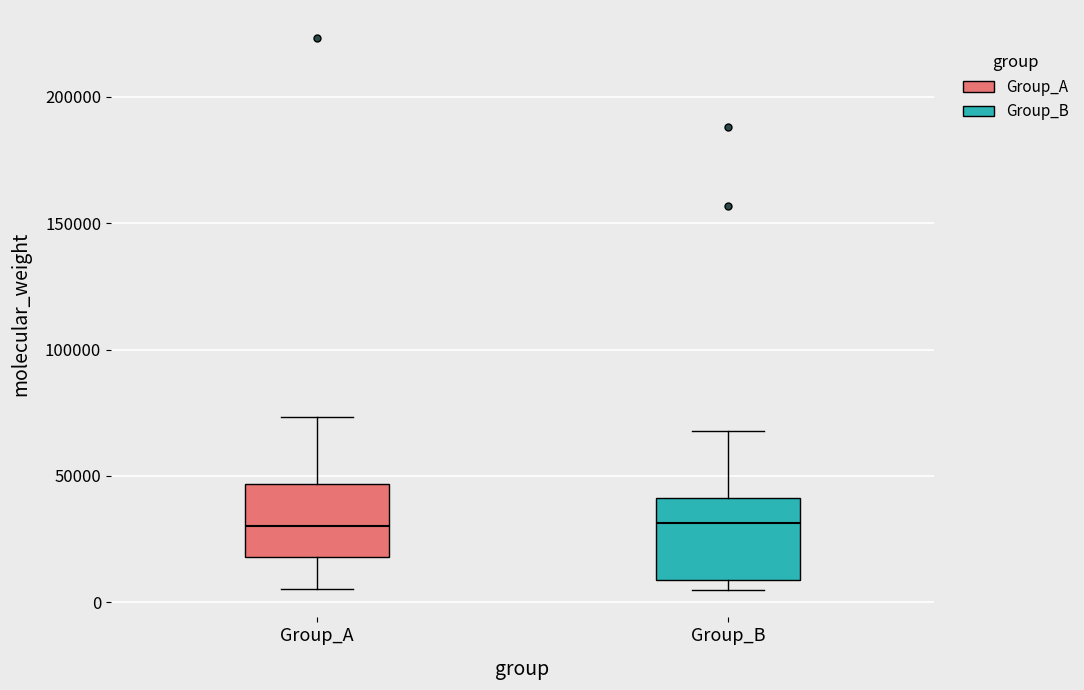

Where does the upper whisker of the box for Group_B end on the y-axis? The values are not printed on the chart, so give them approximately, as read against the axis.

70000